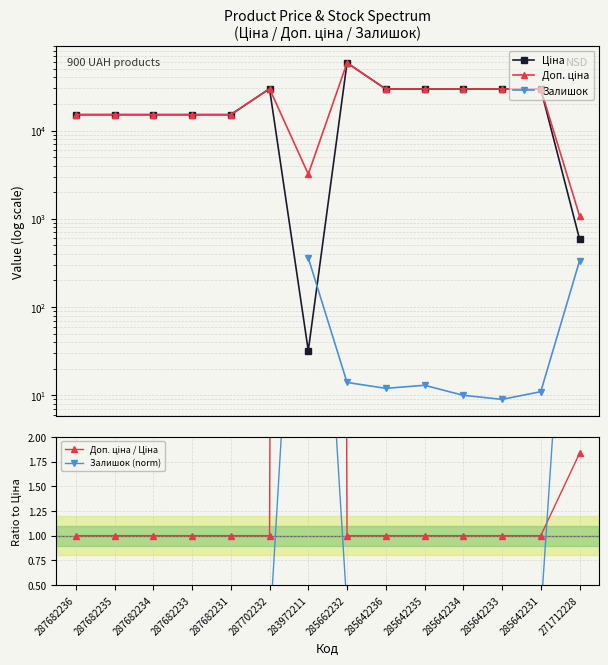

Is the value of Доп. ціна / Ціна at 283972211 greater than the value of Залишок at 287682233?

No